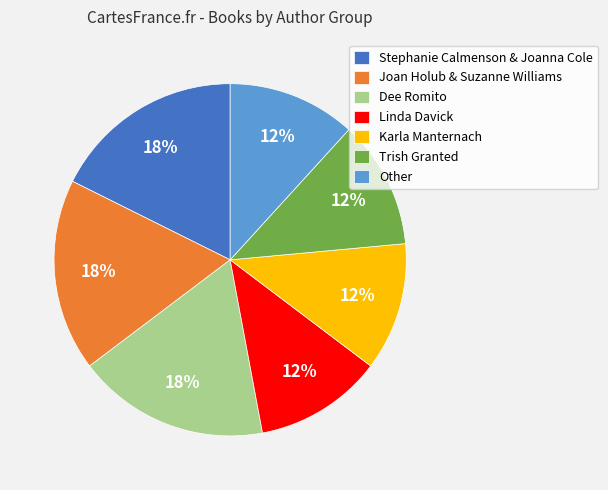

True or false: Trish Granted accounts for 27% of the total.

False